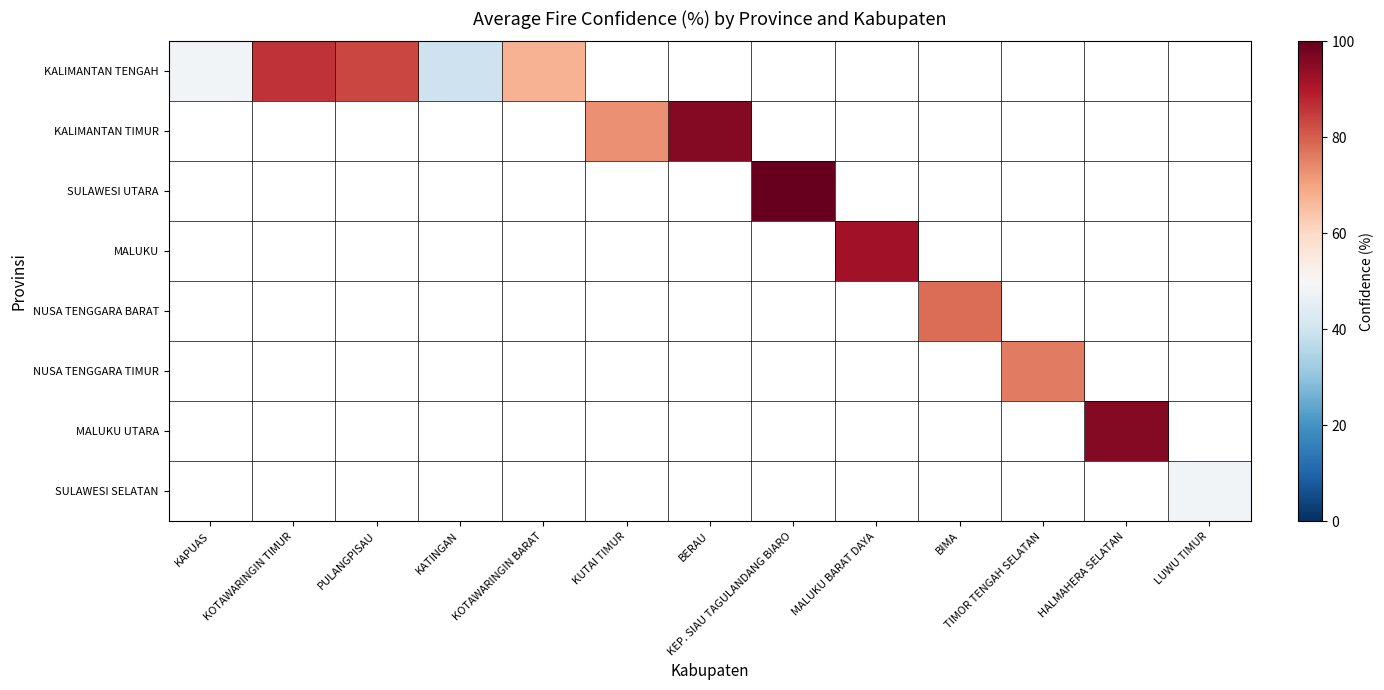

At how many categories does at least one series exceed 53?

10